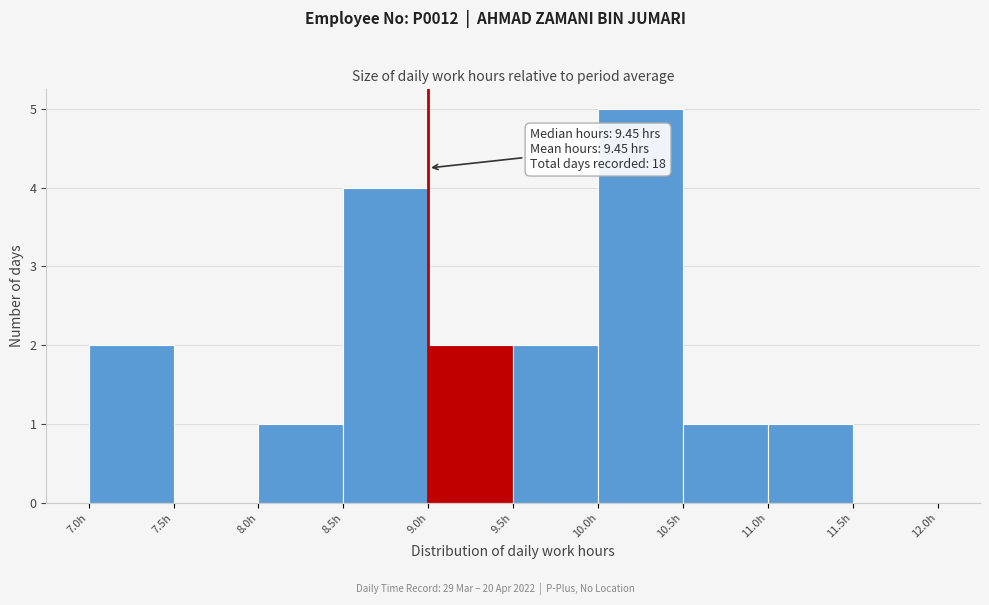

Over which range of the x-axis is the bar tallest?

10.0 to 10.5